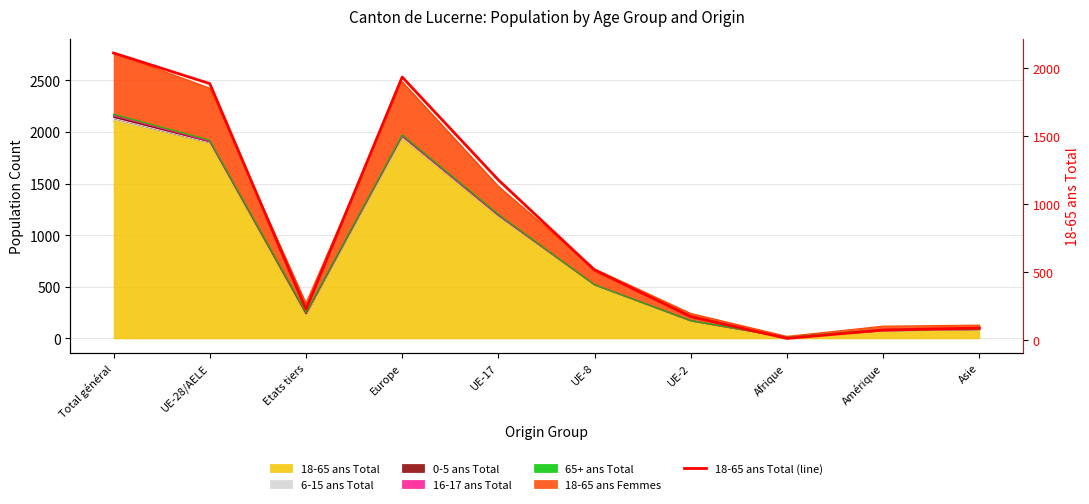

What is the change in value from Total général to Amérique?

-2035